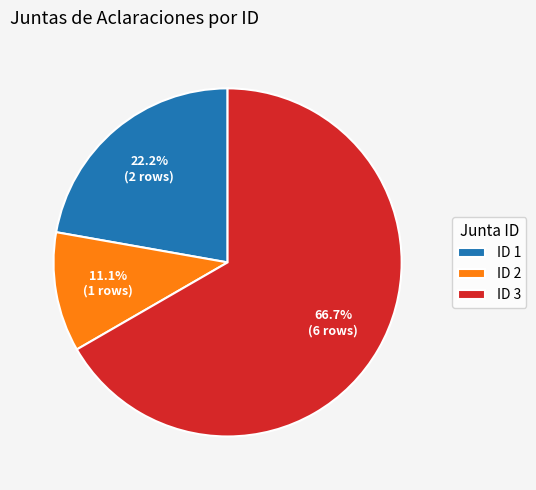

Is there a majority slice in this chart?

Yes